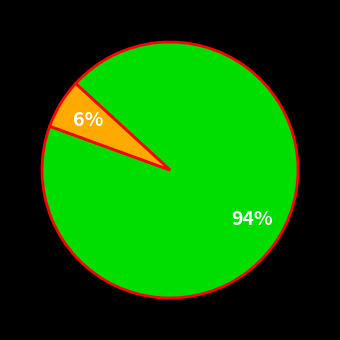

To the nearest percent, what is the average slice percentage?

50%